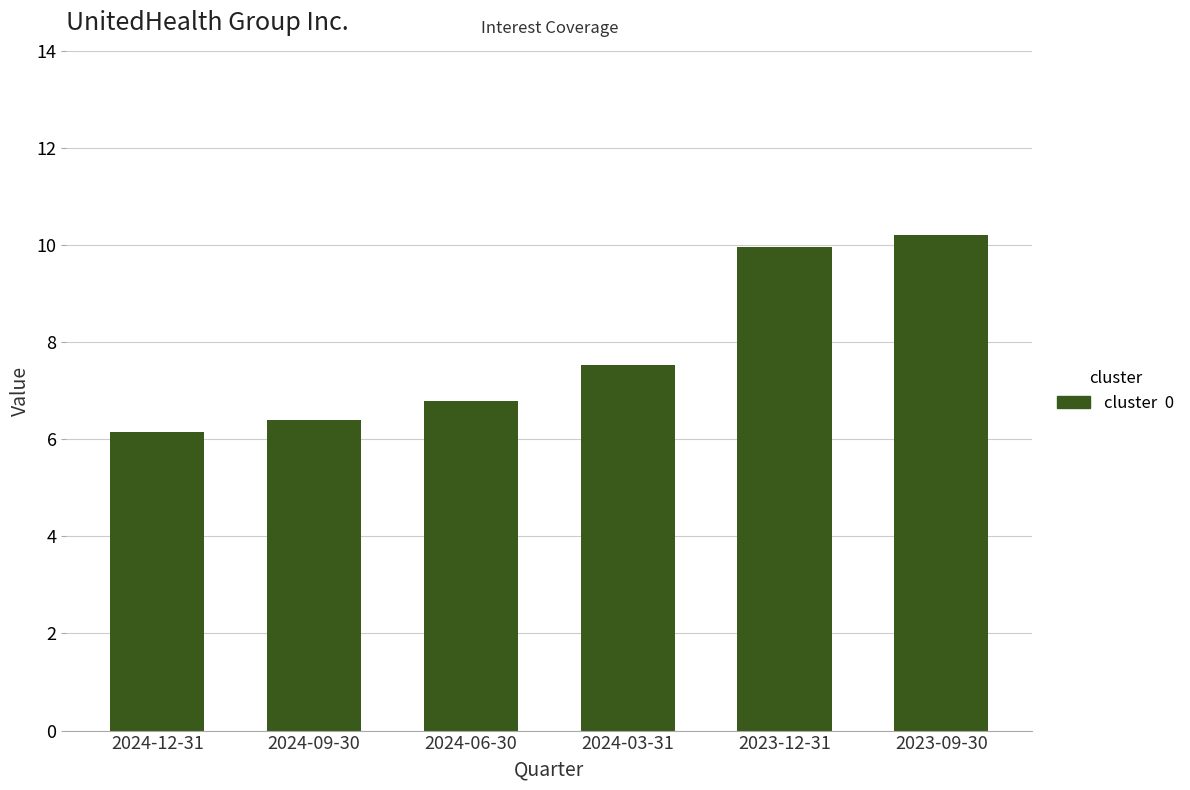

What is the change in value from 2024-12-31 to 2023-09-30?

+4.1